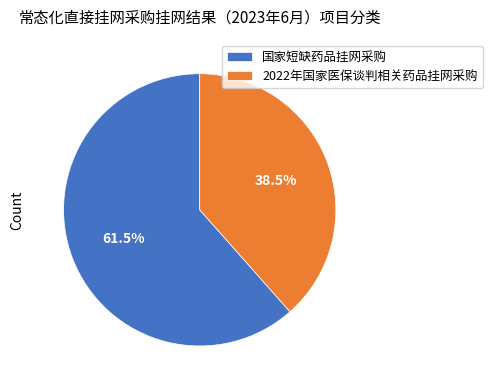

Does any single category account for the majority?

Yes